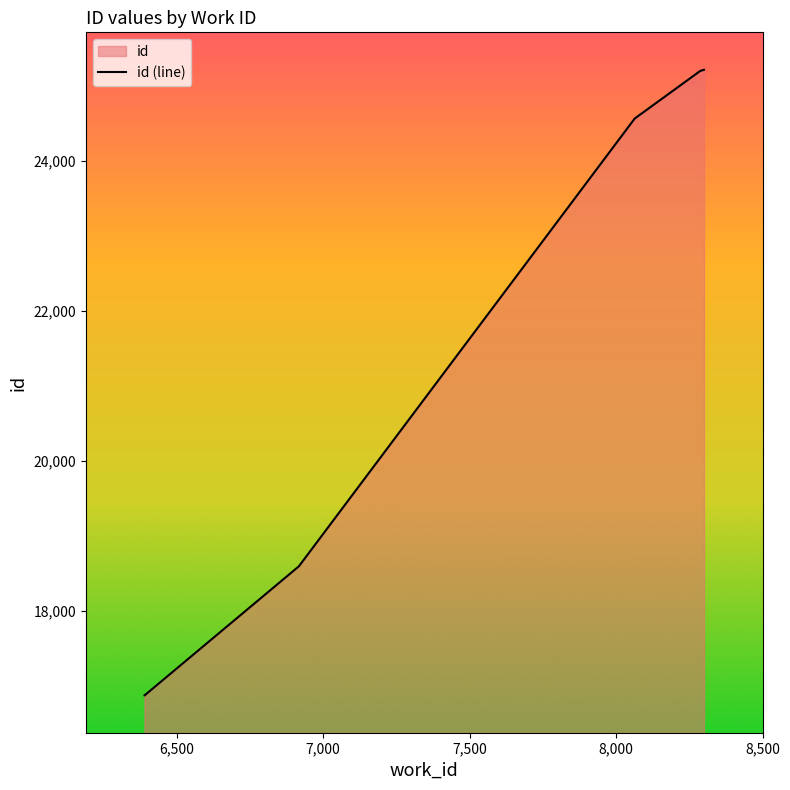

What is the value of the 8th point from the left?

25205